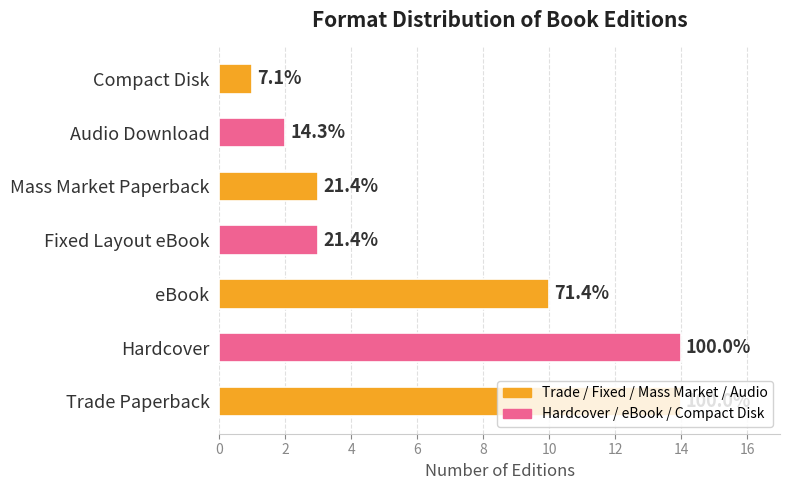

How many bars are there in total?

7